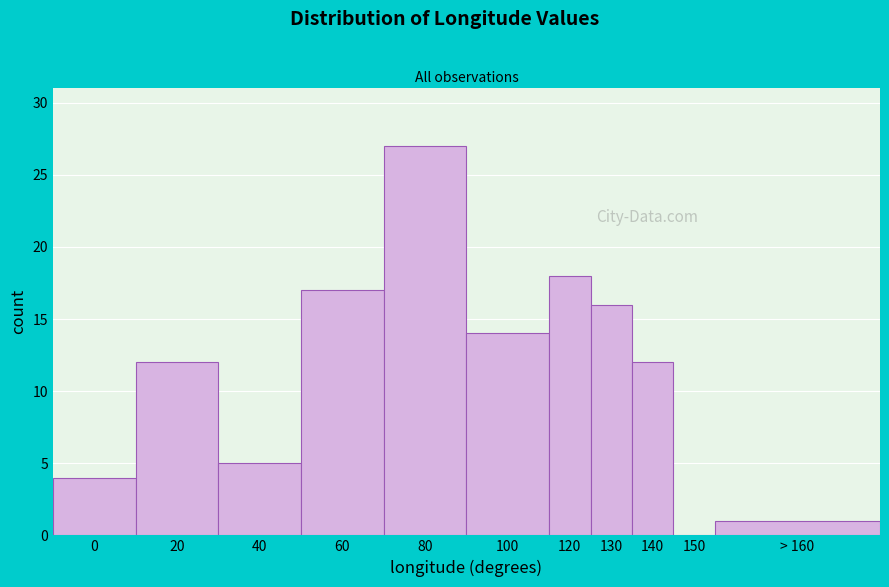

Reading left to right, extract all data points from this chart.

0=4	20=12	40=5	60=17	80=27	100=14	120=18	130=16	140=12	150=0	> 160=1